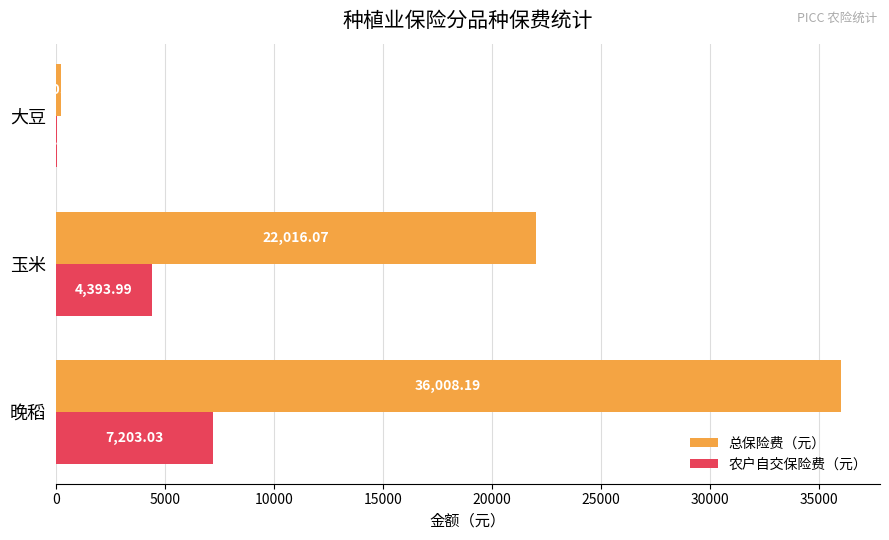

At which label is 总保险费（元） closest to 18114?

玉米